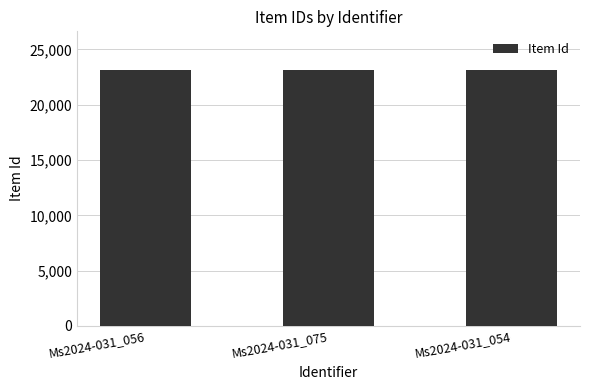

What is the change in value from Ms2024-031_075 to Ms2024-031_054?

-21